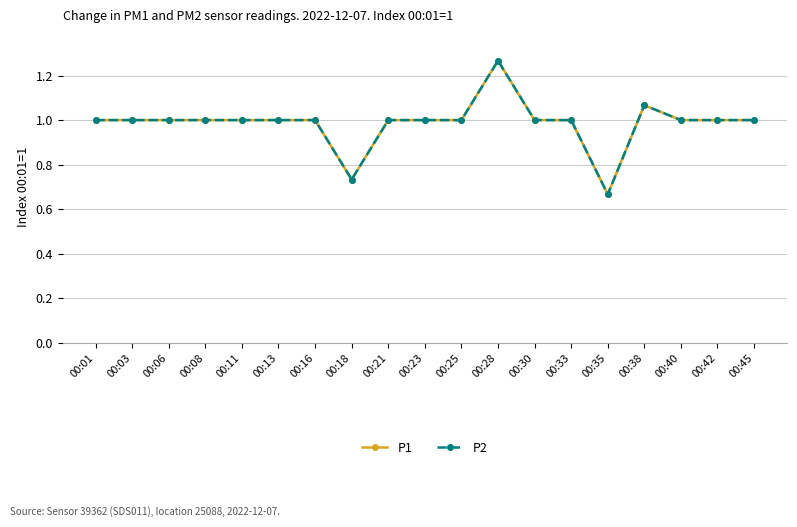

How many interior local valleys does the P2 series have?

2